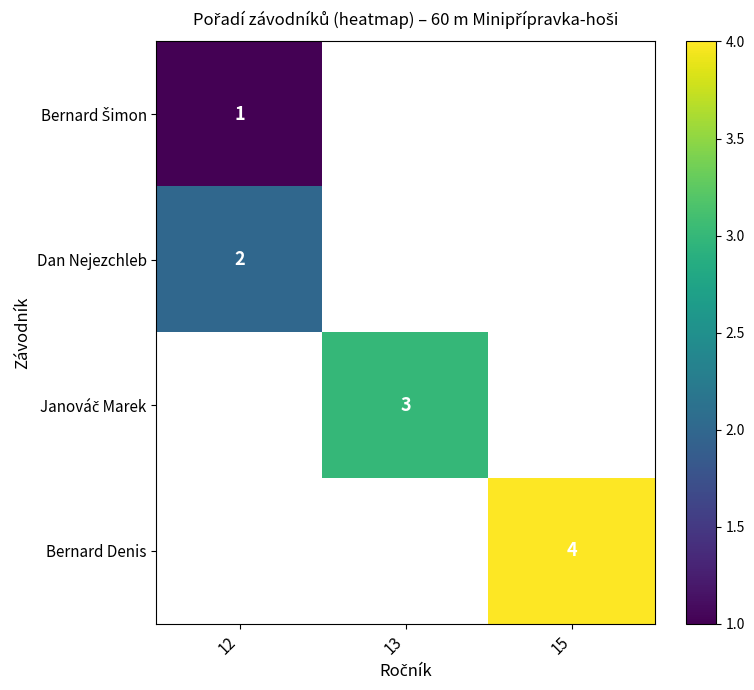

What is the maximum value shown in the chart?

4.0